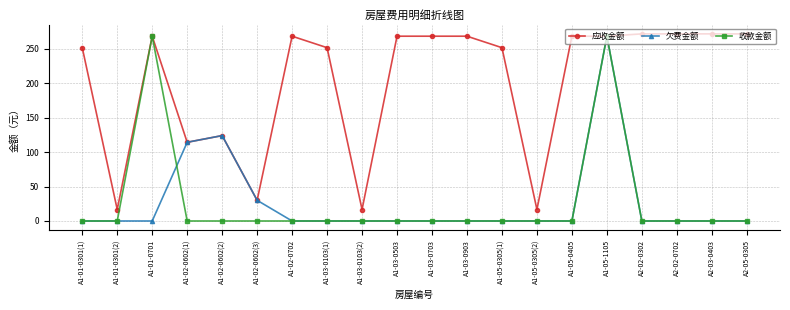

What is the label of the 14th point from the left?

A1-05-0305(2)